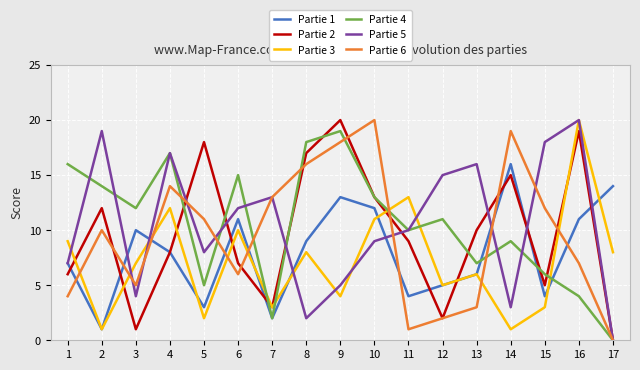

List the labels in order of Partie 4 value, largest first.

9, 8, 4, 1, 6, 2, 10, 3, 12, 11, 14, 13, 15, 5, 16, 7, 17